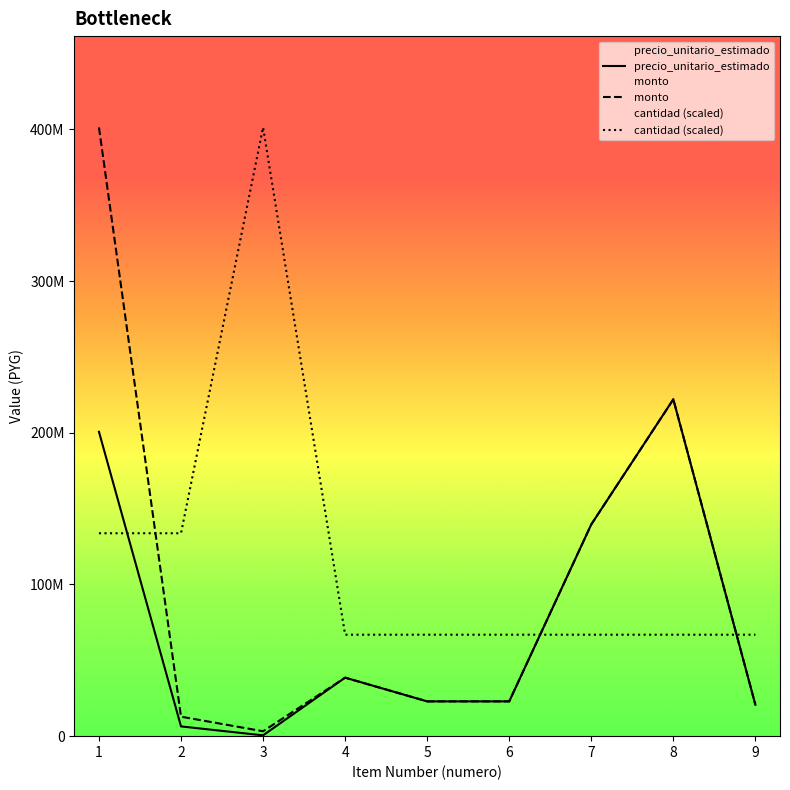

What are all the series names shown in the legend?

precio_unitario_estimado, monto, cantidad (scaled)